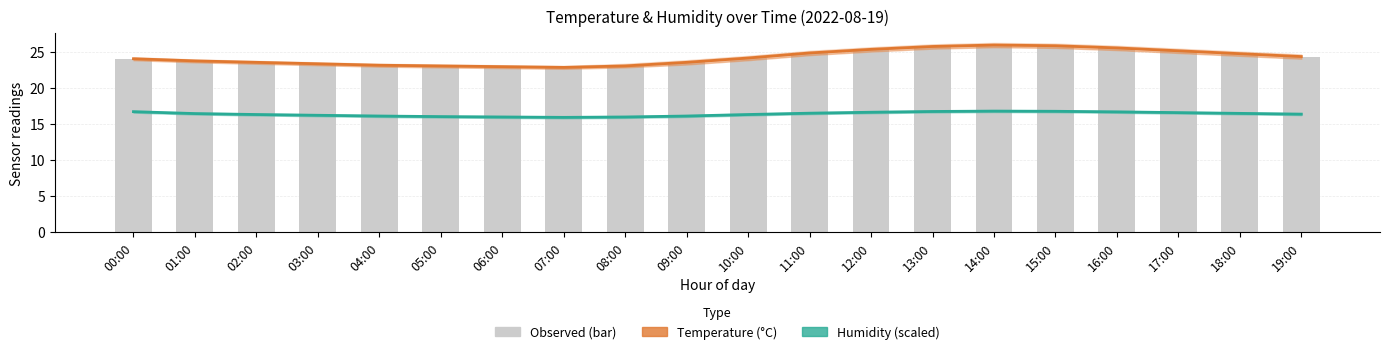

True or false: Humidity (scaled) has a value of 26.9 at 00:00.

False